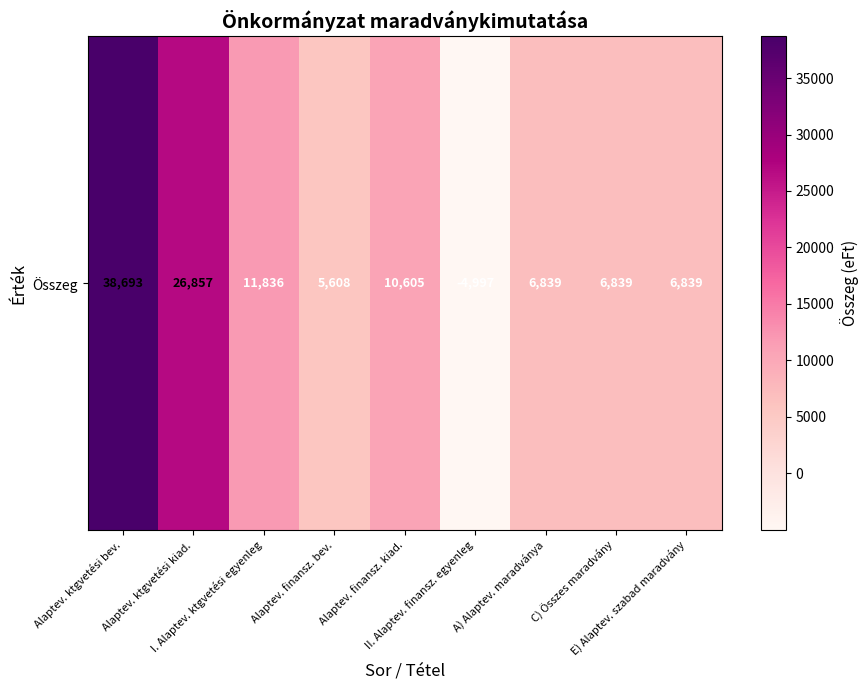

What is the sum of all values?

109119